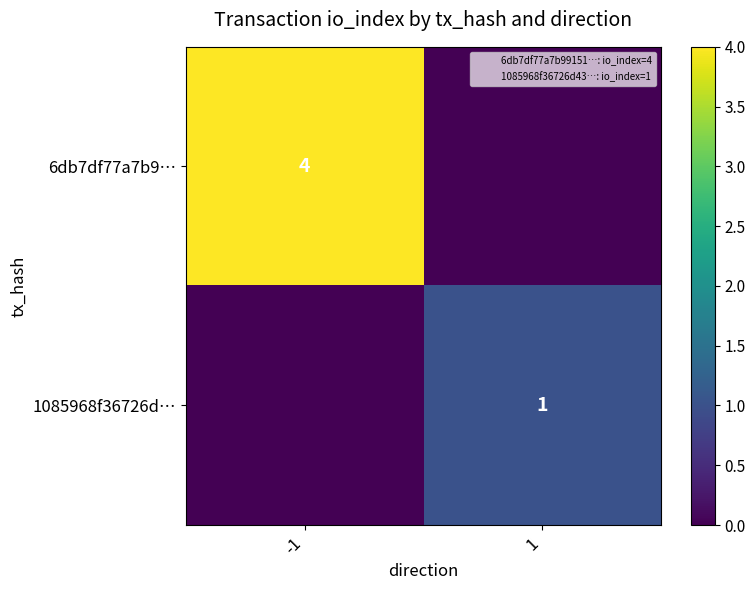

What value does the 6db7df77a7b9… series have at -1?

4